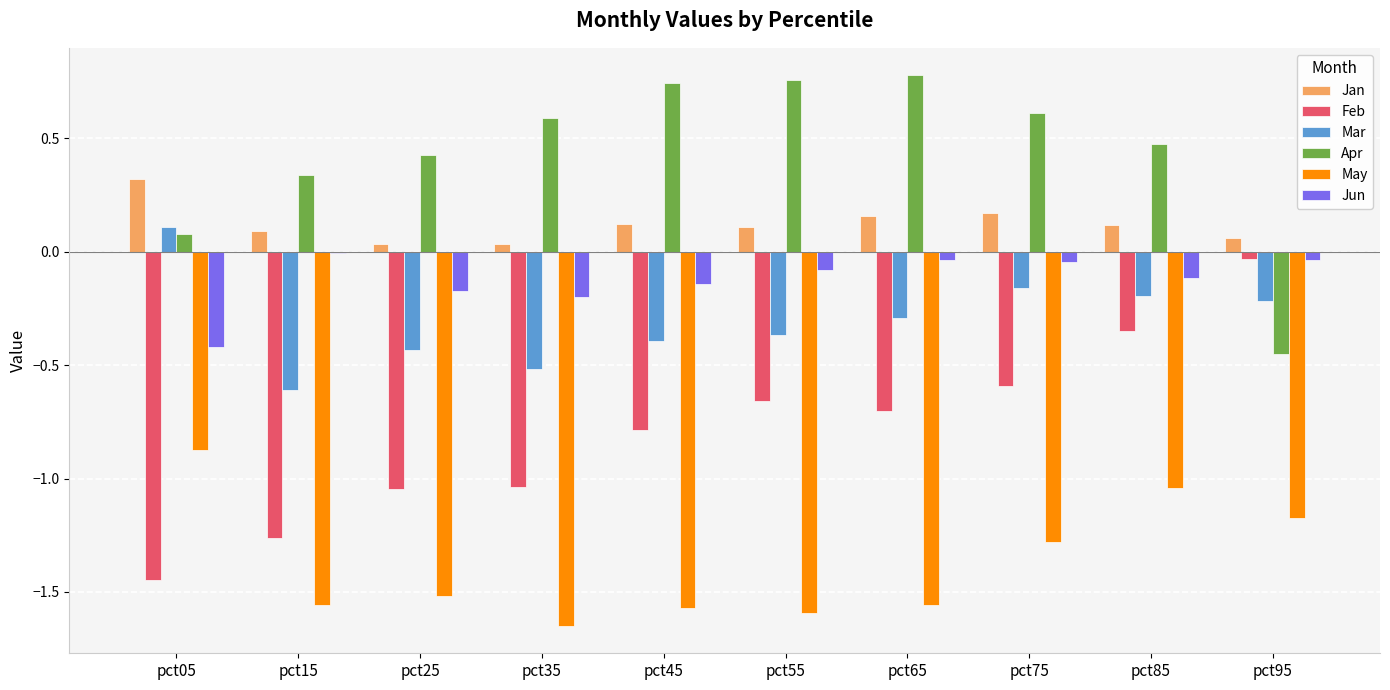

What is the sum of all May values?

-13.8